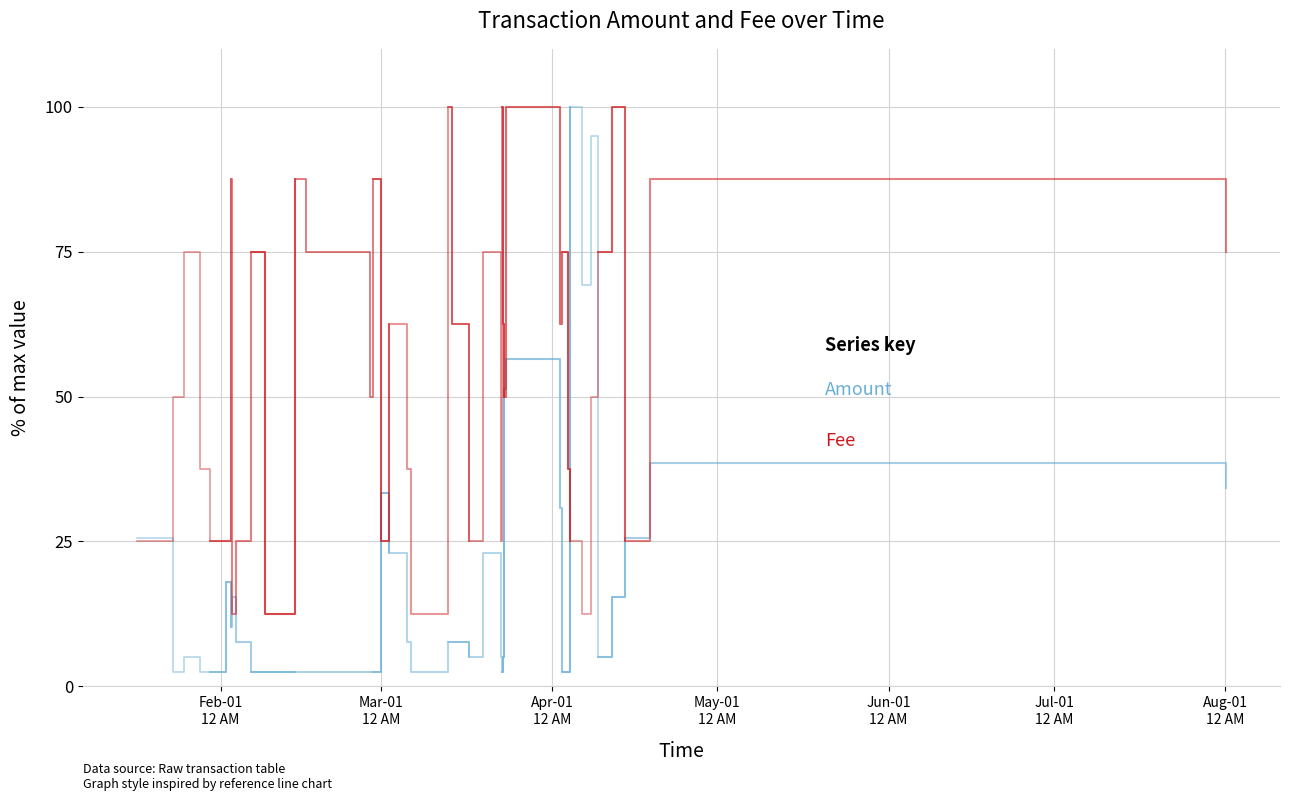

After their last crossing, which series has the higher values: Fee or Amount?

Fee